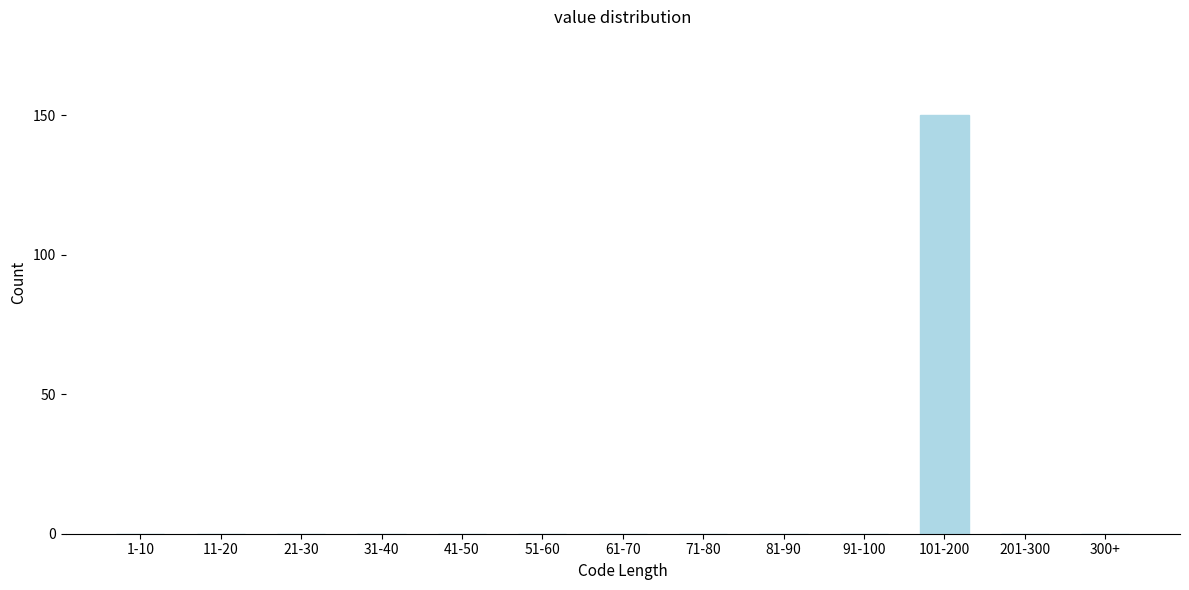

Reading left to right, extract all data points from this chart.

1-10=0	11-20=0	21-30=0	31-40=0	41-50=0	51-60=0	61-70=0	71-80=0	81-90=0	91-100=0	101-200=150	201-300=0	300+=0